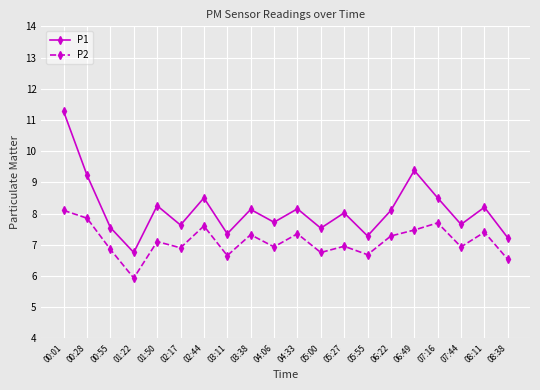

What is the spread (max minus min) of values at 08:11?

0.8